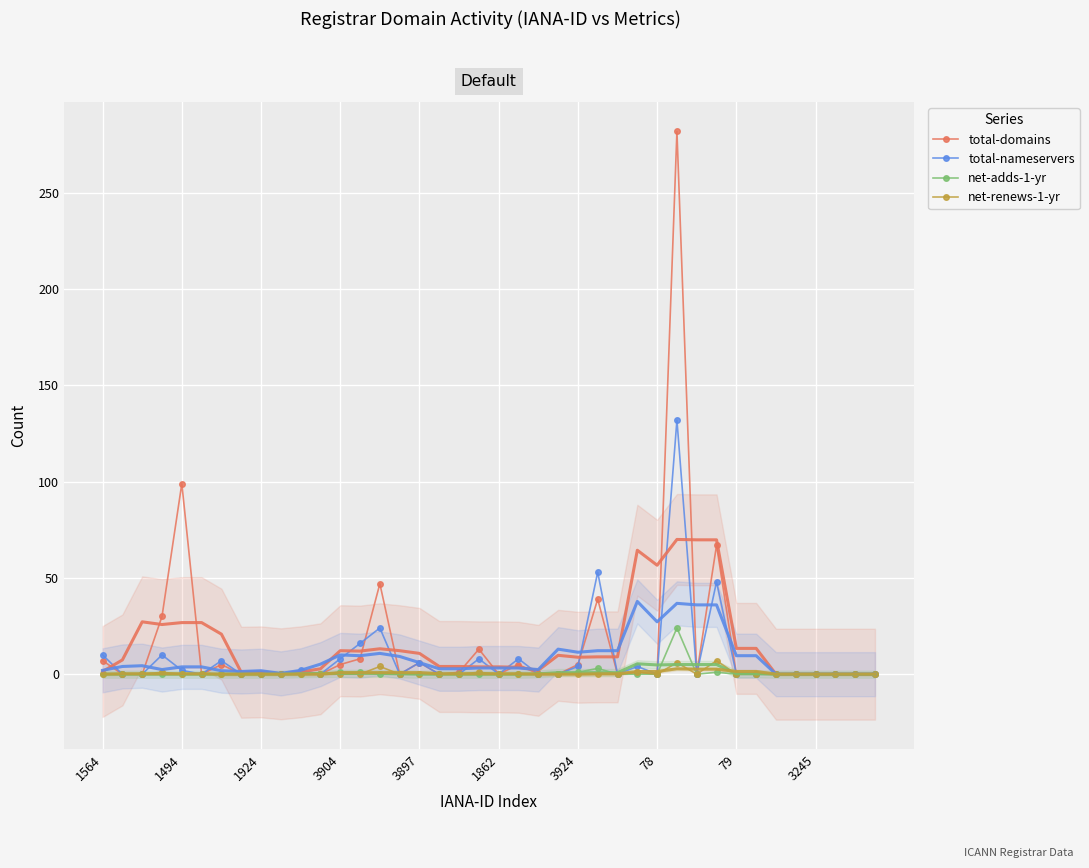

True or false: total-nameservers has more than 1 points higher than both neighbors.

True